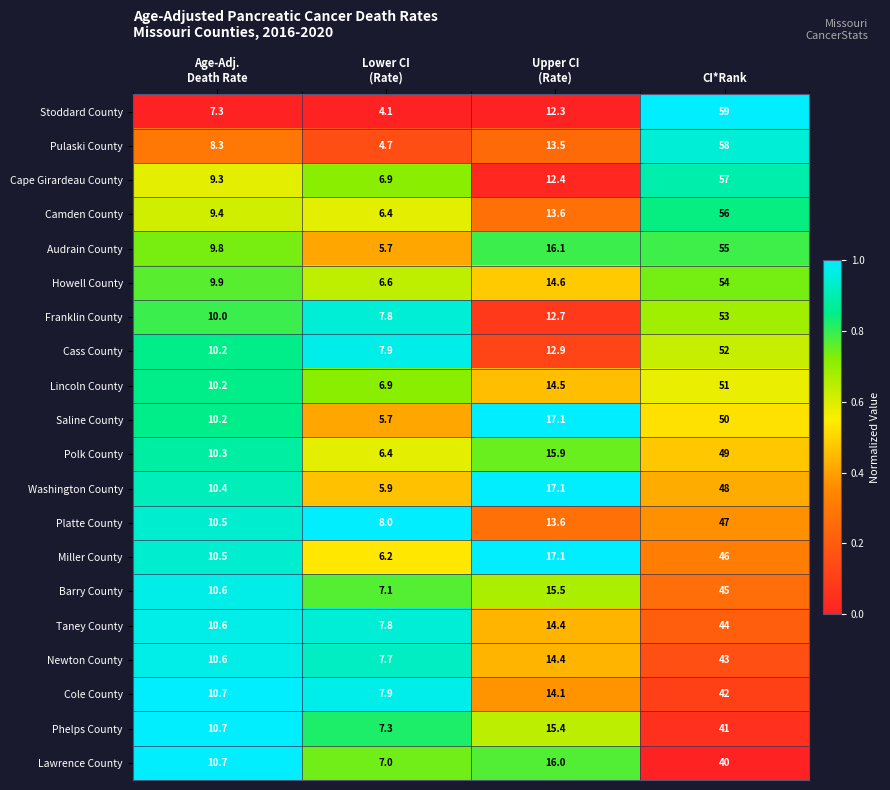

What is the difference between the highest and lowest values at Age-Adj.
Death Rate?

3.4